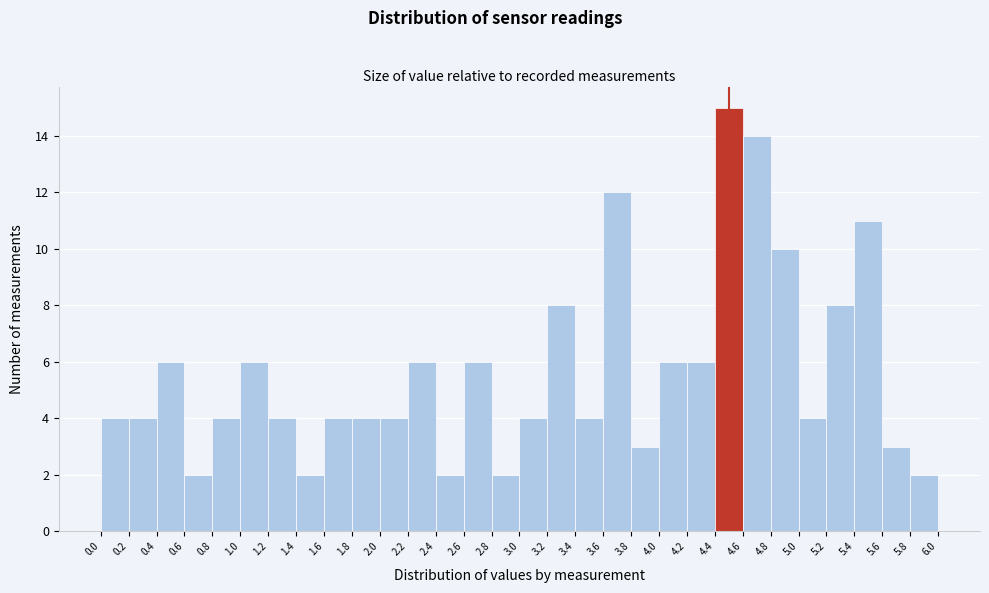

Which range on the x-axis has the tallest bar?

4.4 to 4.6